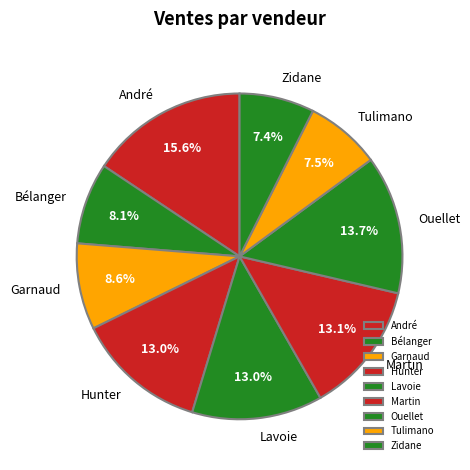

Which category has the biggest portion of the pie?

André